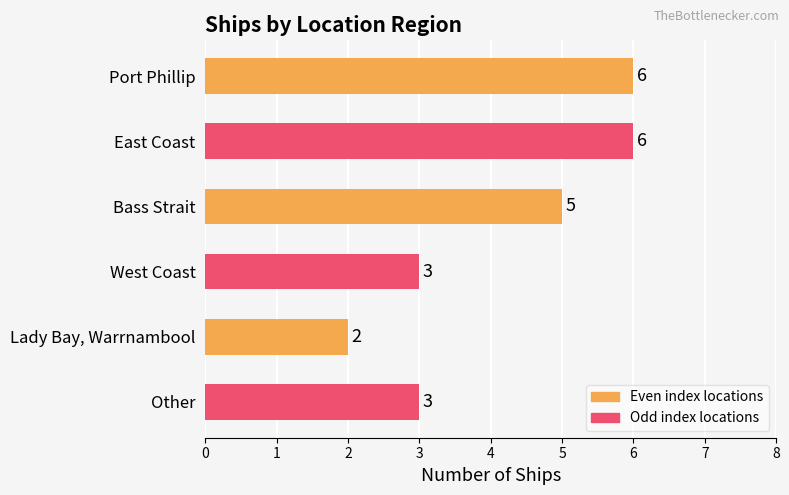

Between Lady Bay, Warrnambool and East Coast, which is larger?

East Coast